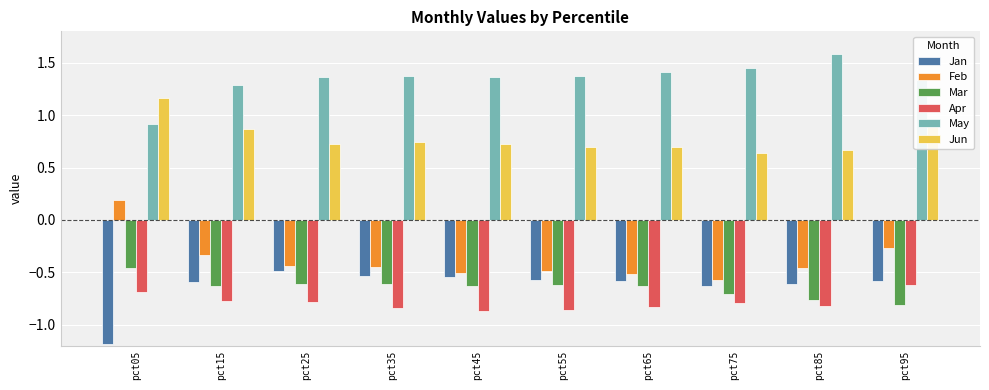

Is it true that Mar equals -0.8 at pct85?

True